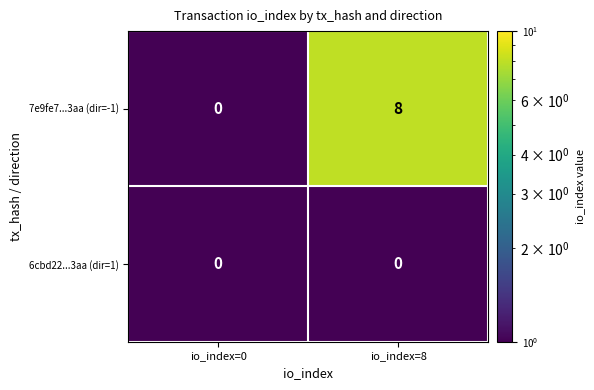

Where is 7e9fe7...3aa (dir=-1) nearest to the value 4?

io_index=0